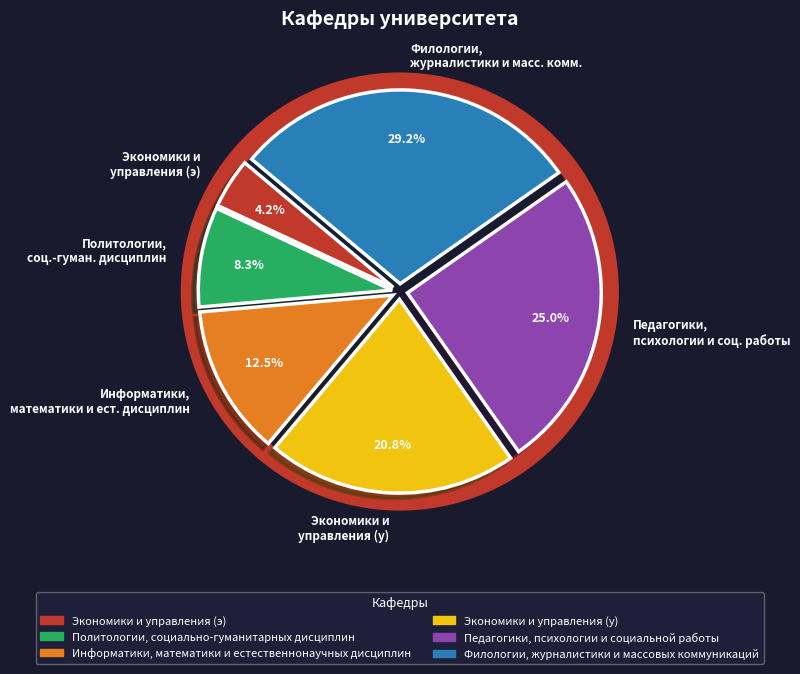

How many segments does this pie chart have?

6